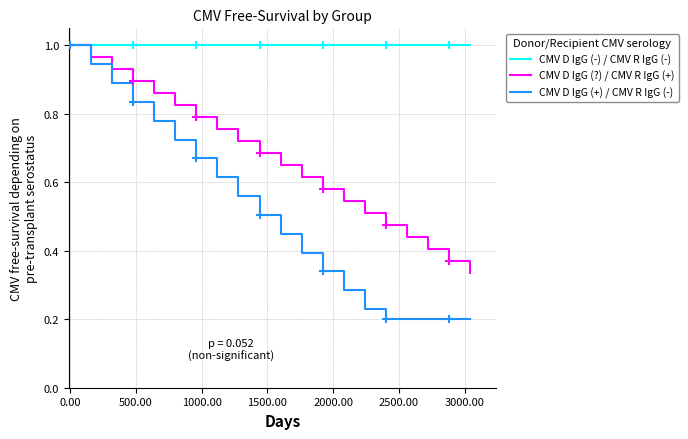

Which series has the largest total across all categories?

CMV D IgG (-) / CMV R IgG (-)